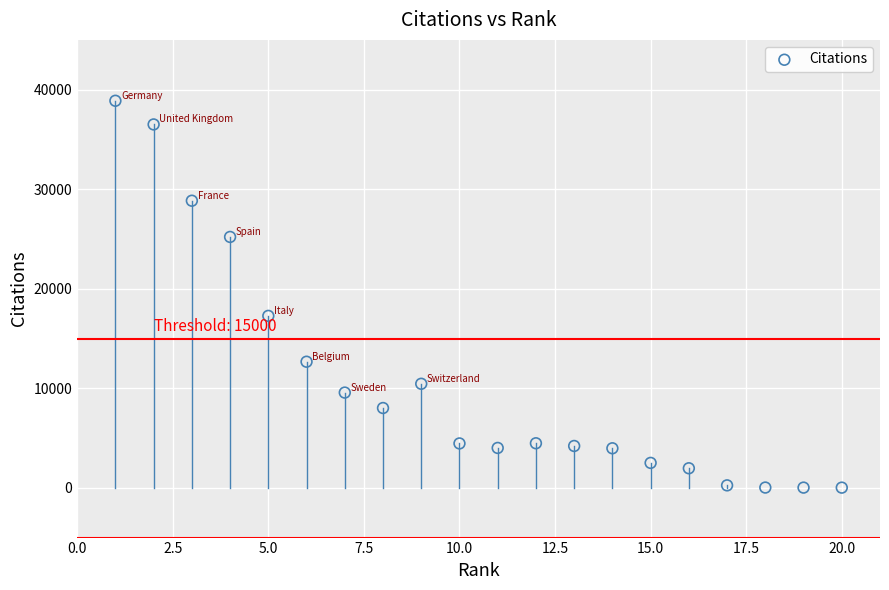

What Y value in the scatter plot is closest to 19450?

17273